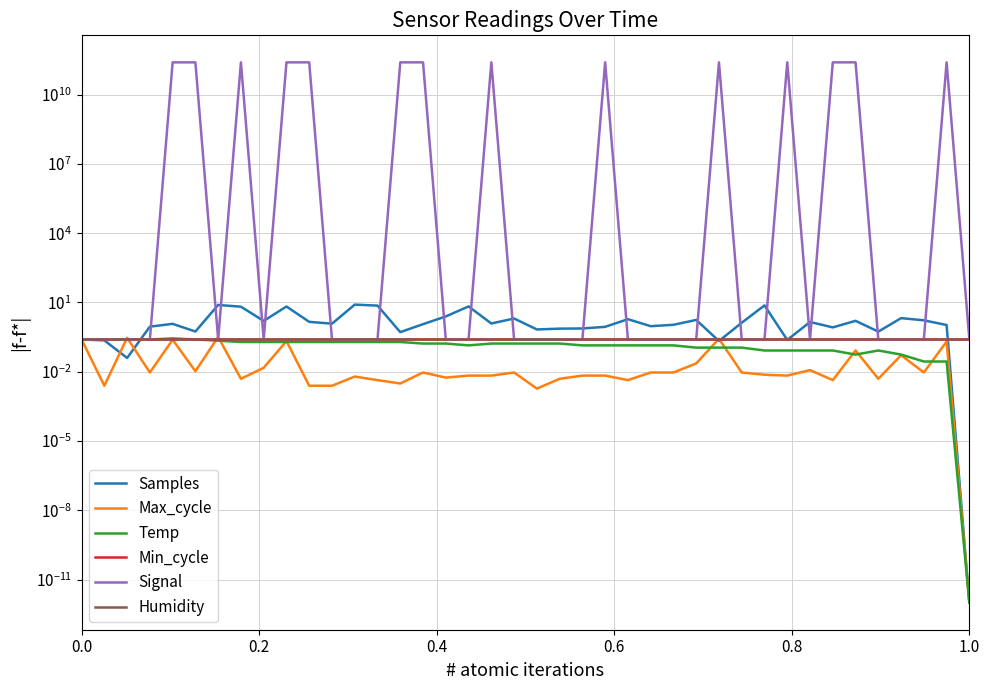

How many lines are shown in the chart?

6